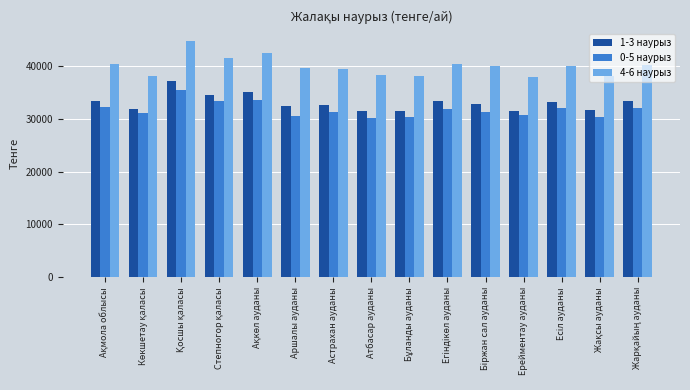

Which series has the largest range (max minus min)?

4-6 наурыз